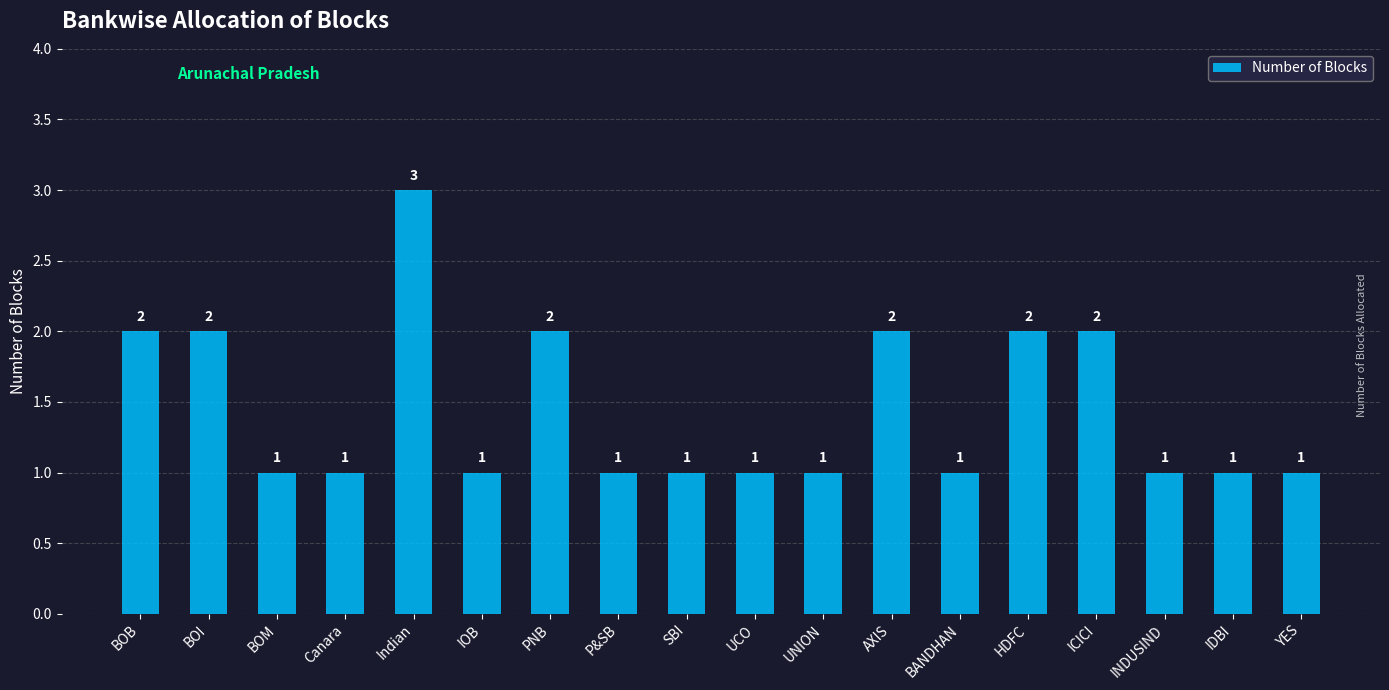

What is the difference between the values at INDUSIND and ICICI?

1